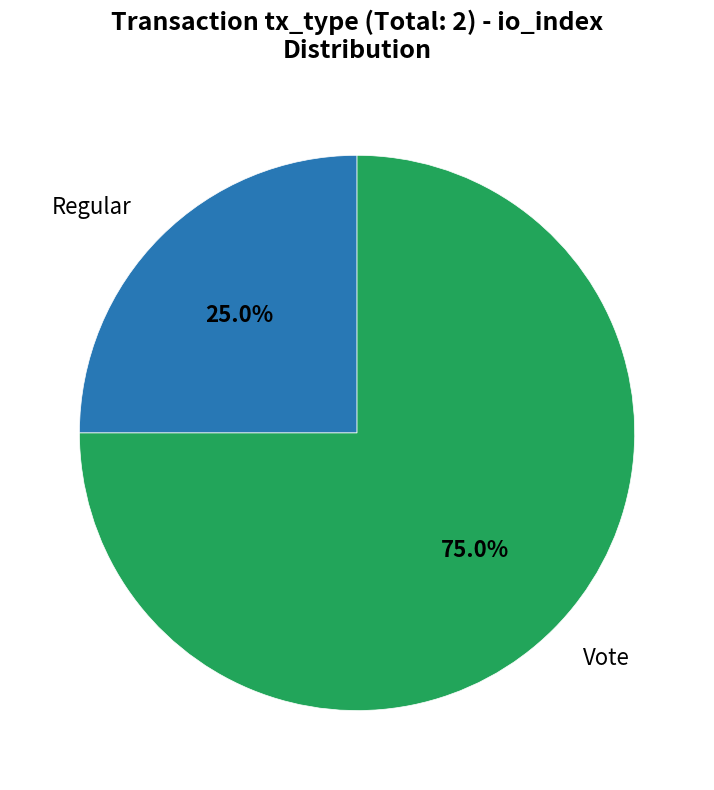

Is there any slice that represents more than half of the pie?

Yes